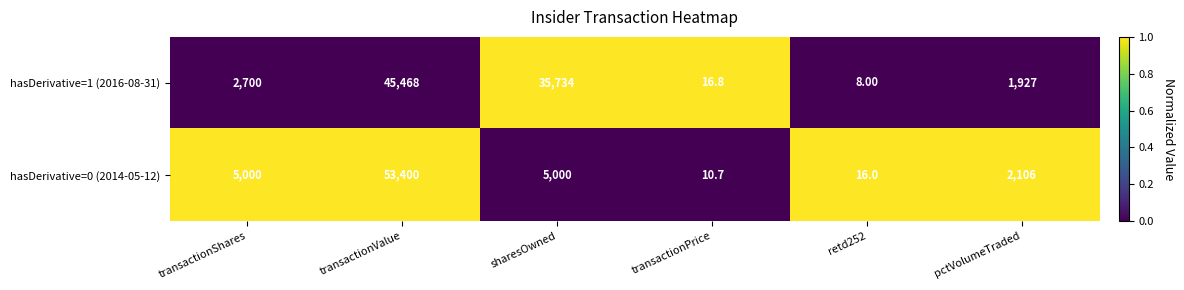

Which category has the highest value in the hasDerivative=0 (2014-05-12) series?

transactionValue